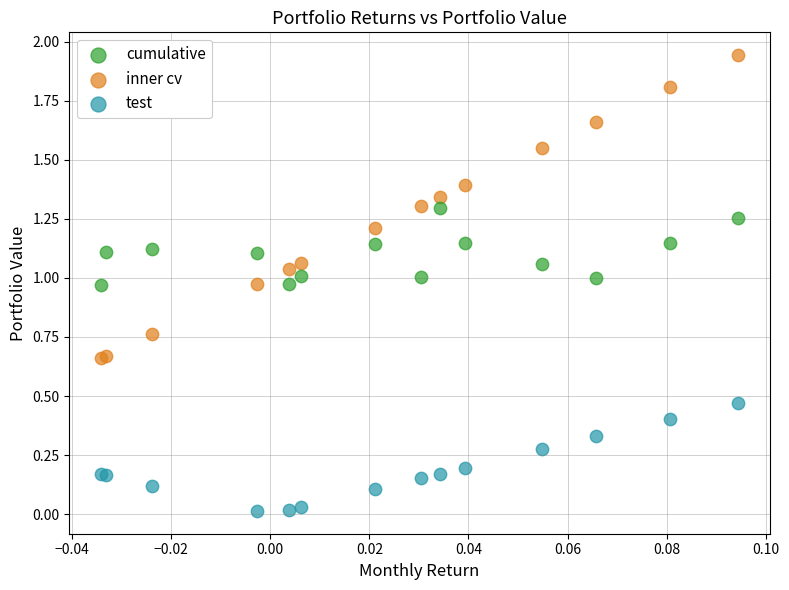

Which series contains the highest Y value?

inner cv